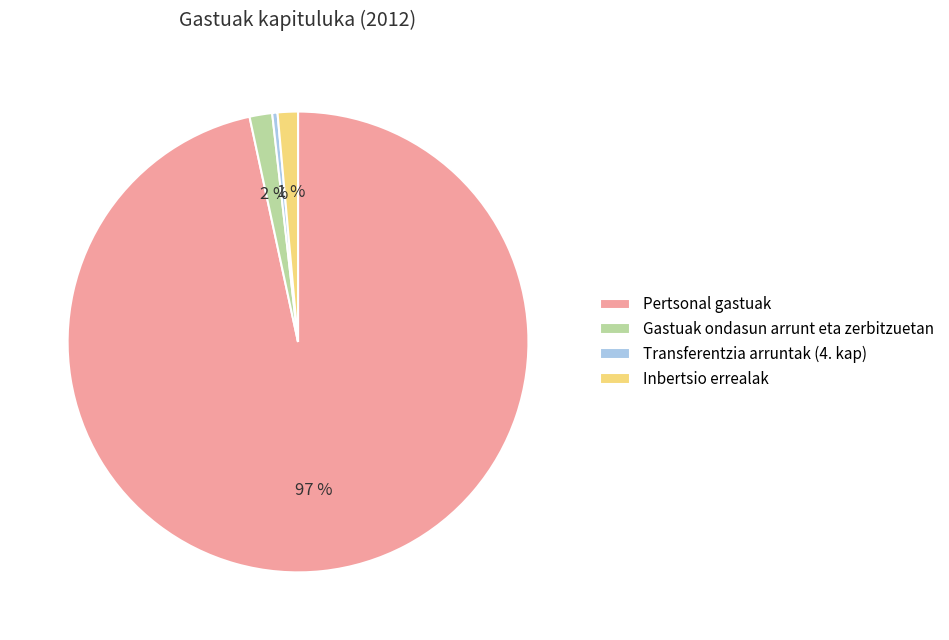

Combined, do Pertsonal gastuak and Gastuak ondasun arrunt eta zerbitzuetan account for over 50%?

Yes